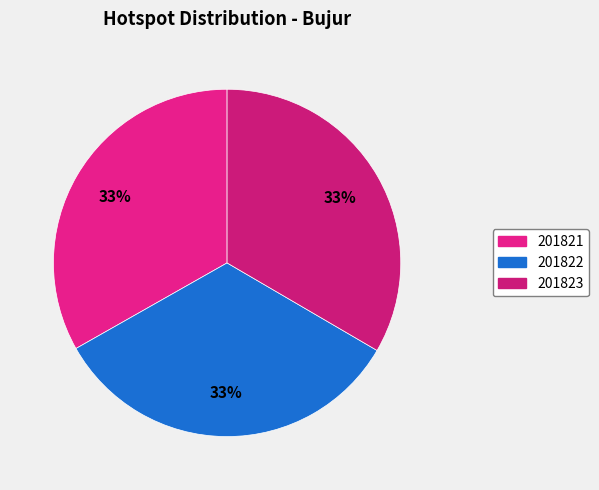

How many segments does this pie chart have?

3